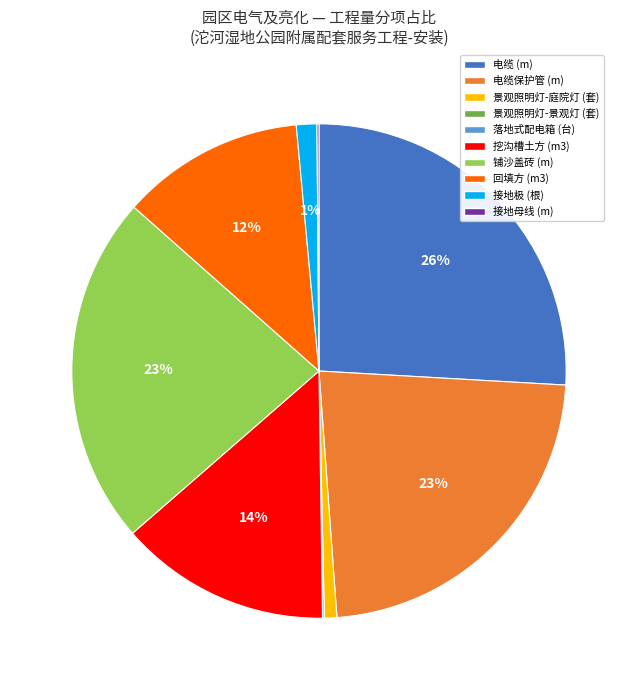

To the nearest percent, what percentage of the pie is 接地极 (根)?

1%